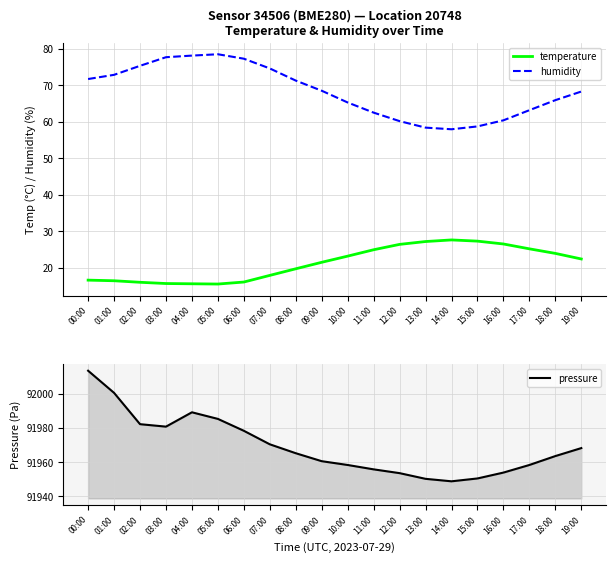

Which series has the largest total across all categories?

pressure